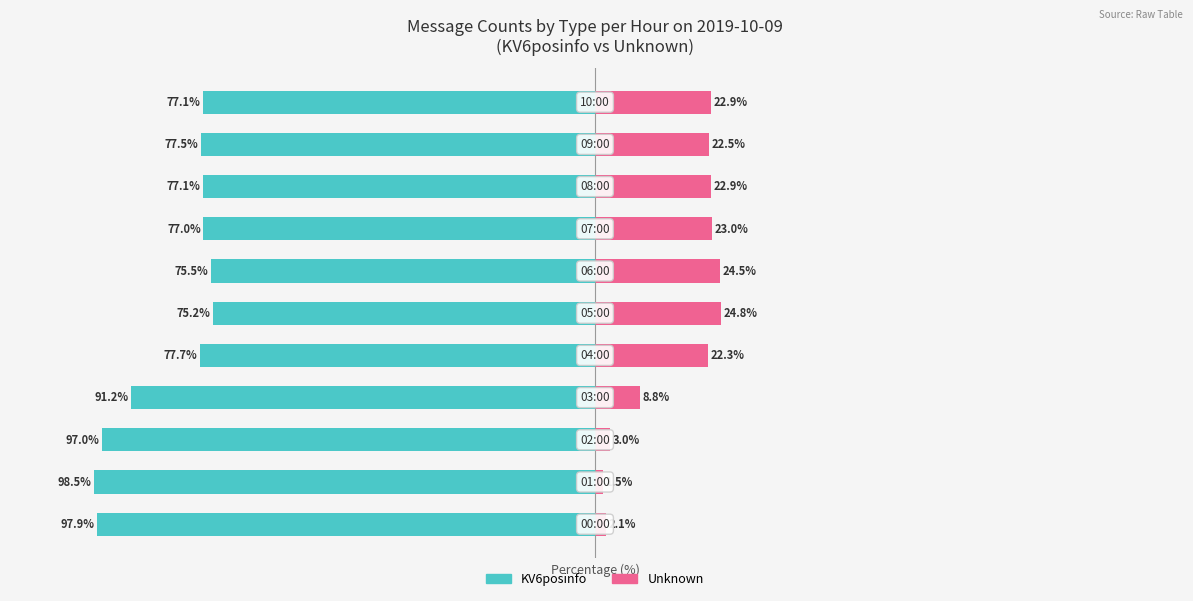

At which category is the sum across all series the highest?

5